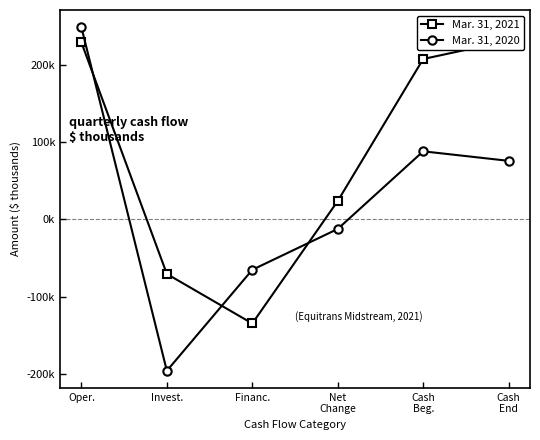

What is the lowest value of the Mar. 31, 2021 series?

-134953